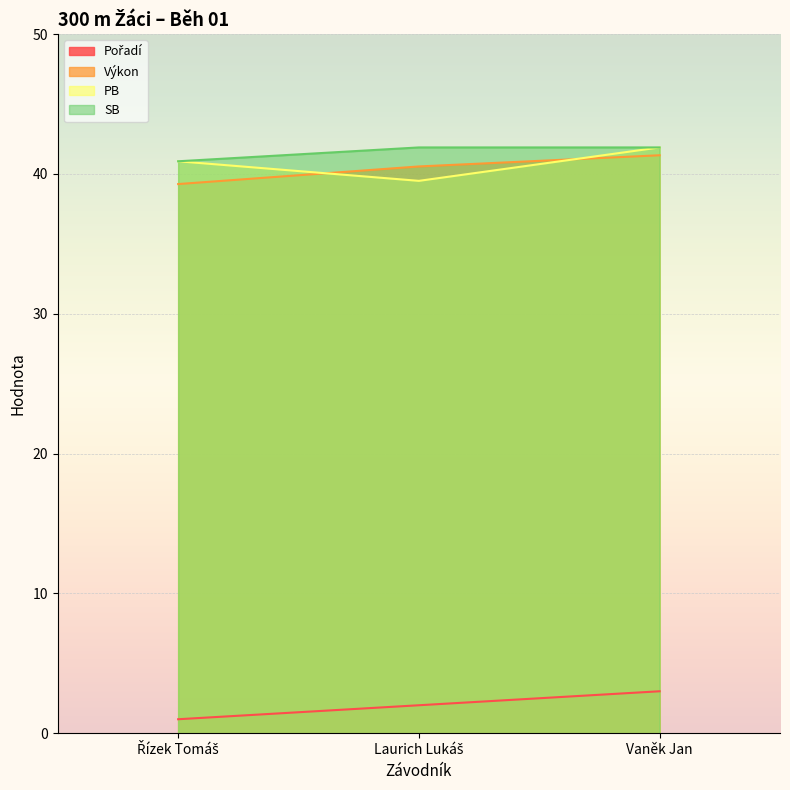

What are all the series names shown in the legend?

Pořadí, Výkon, PB, SB